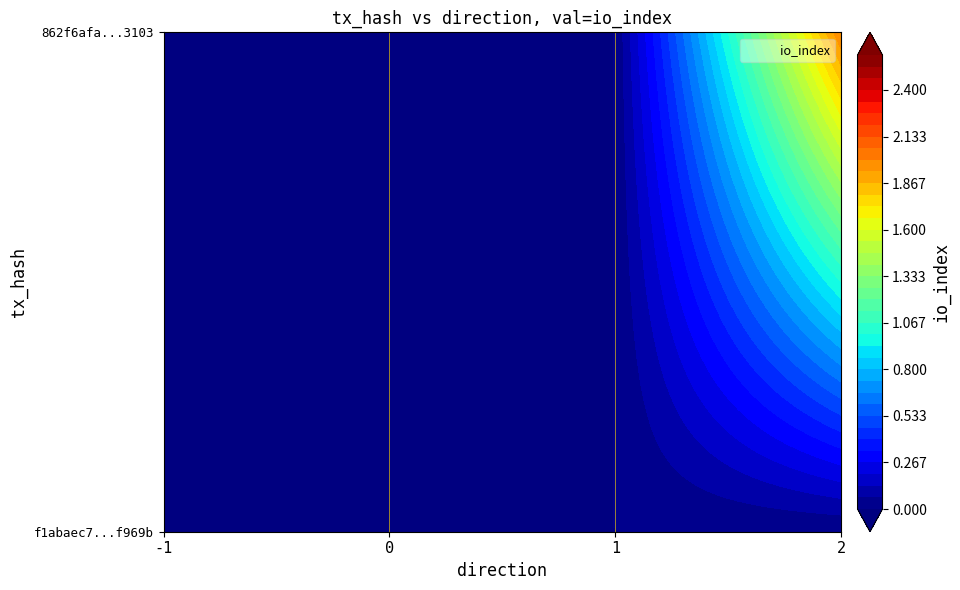

At how many categories does at least one series exceed 1?

2